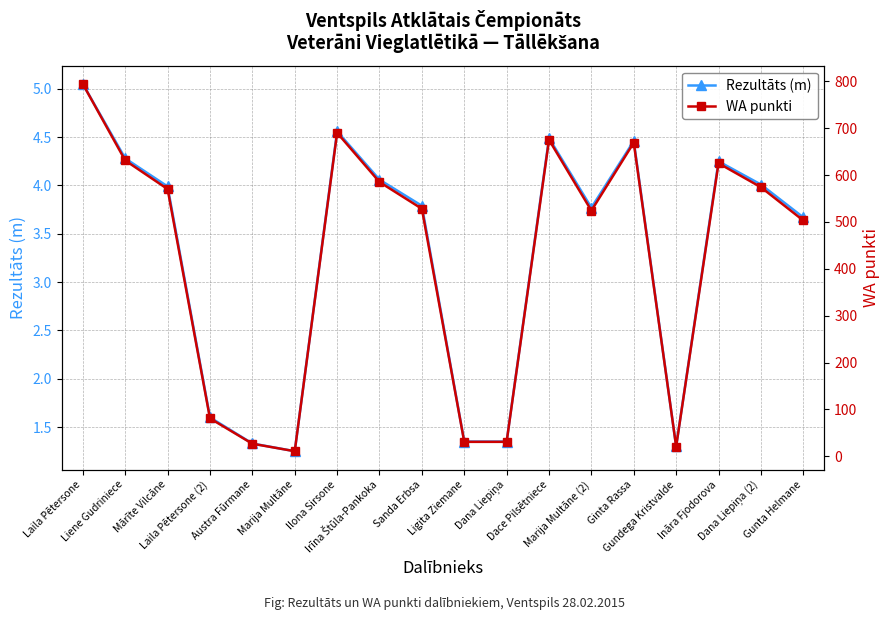

How many distinct data groups are displayed?

2